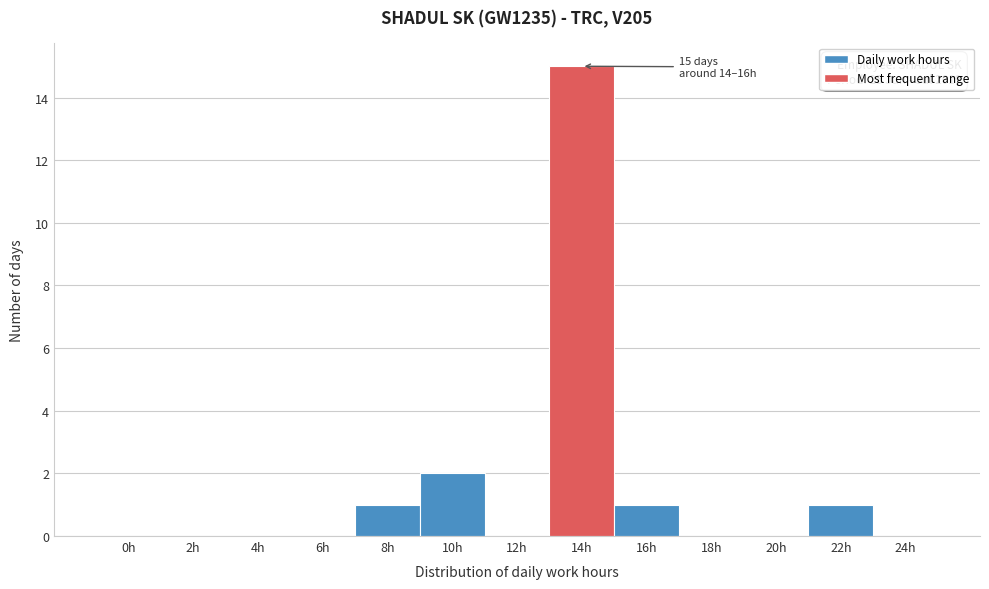

Which has a higher value, 14h or 20h?

14h